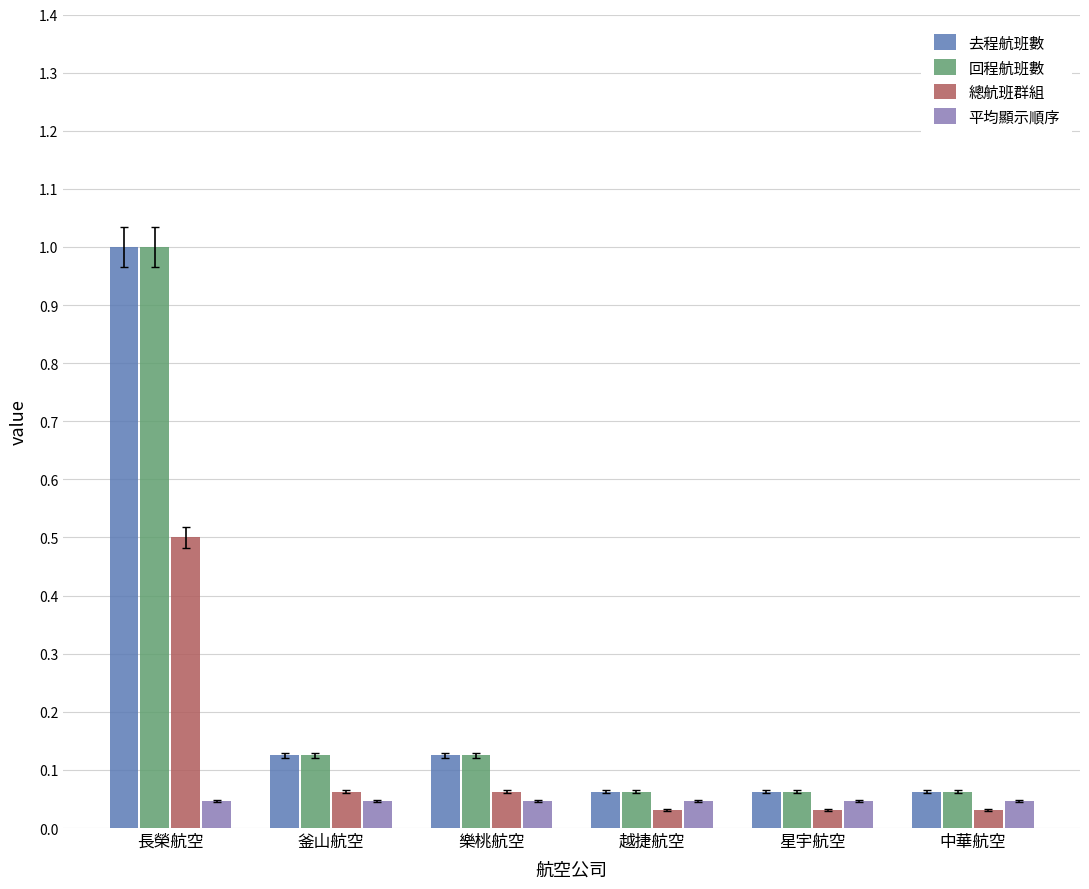

Is it true that 總航班群組 equals 0.1 at 星宇航空?

False